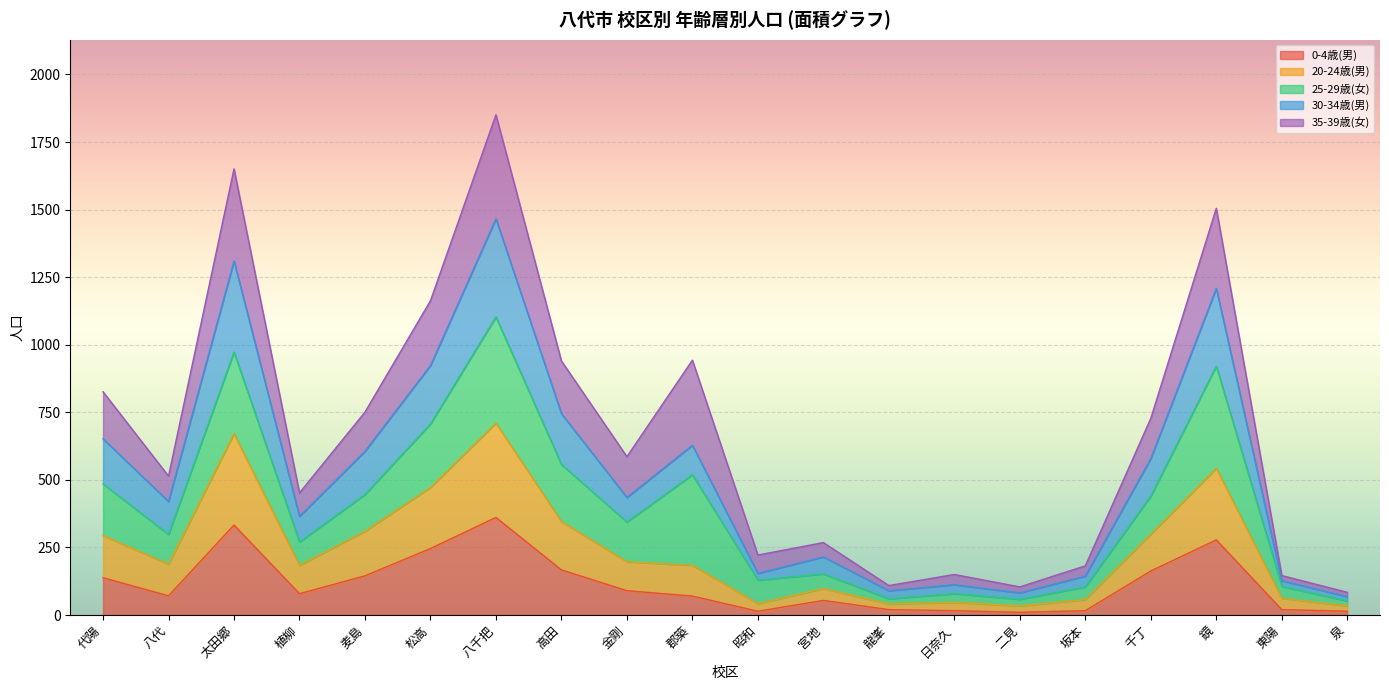

What are all the series names shown in the legend?

0-4歳(男), 20-24歳(男), 25-29歳(女), 30-34歳(男), 35-39歳(女)